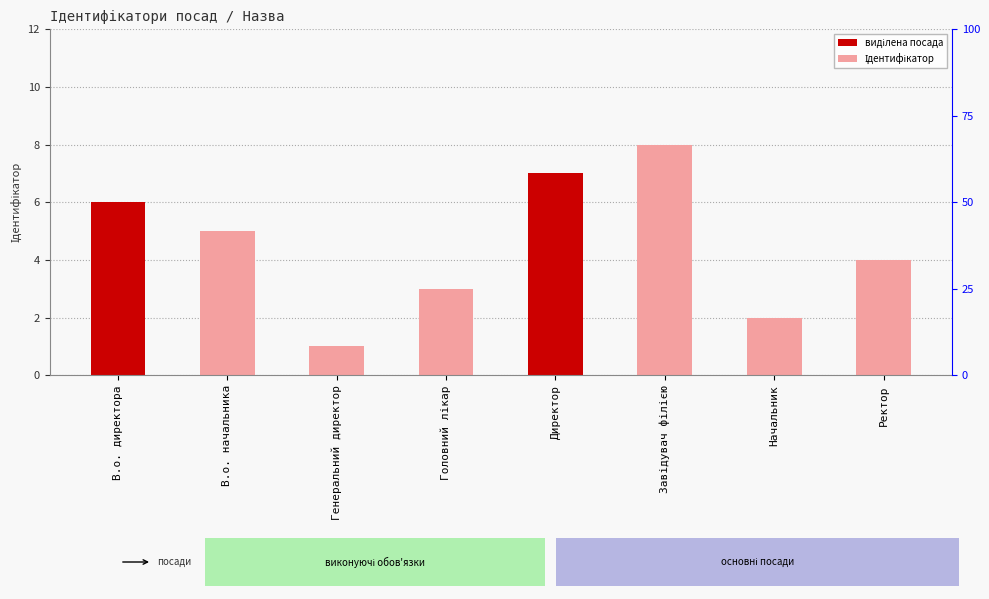

Which label corresponds to the smallest value in the chart?

Генеральний директор